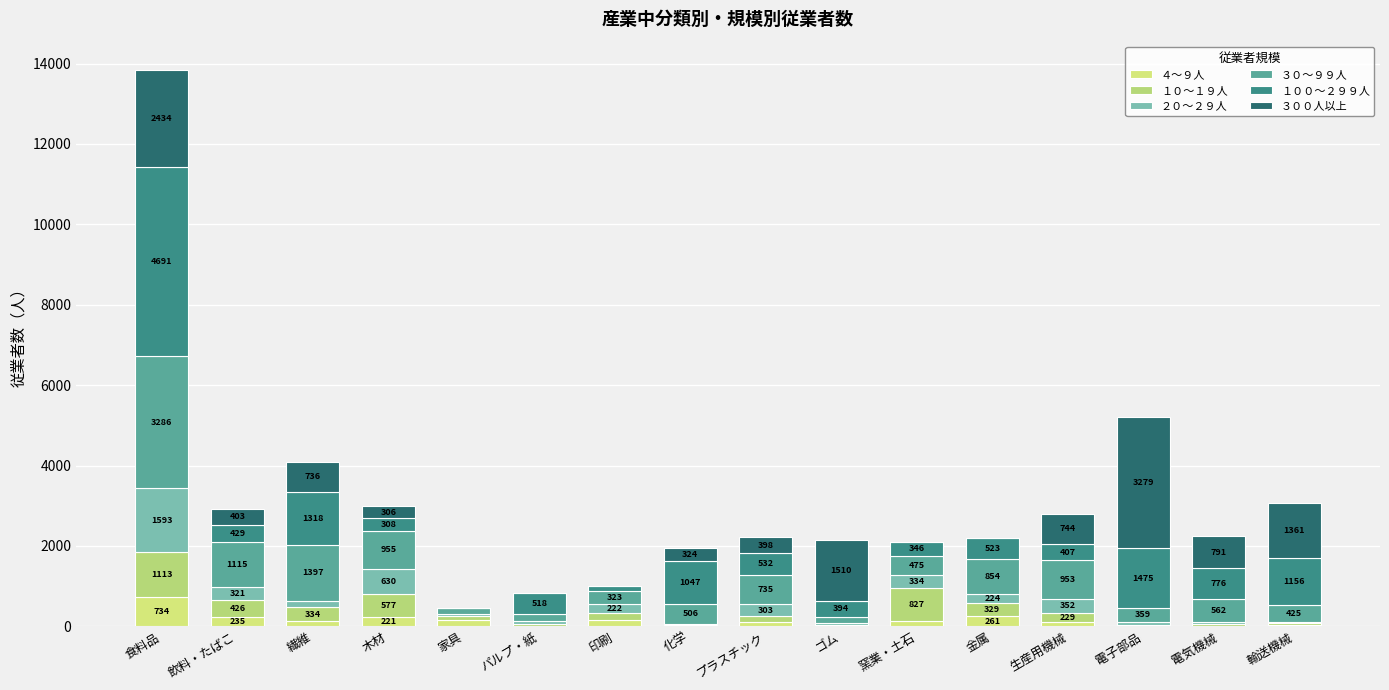

The １０～１９人 series shows 535 at 金属. True or false?

False